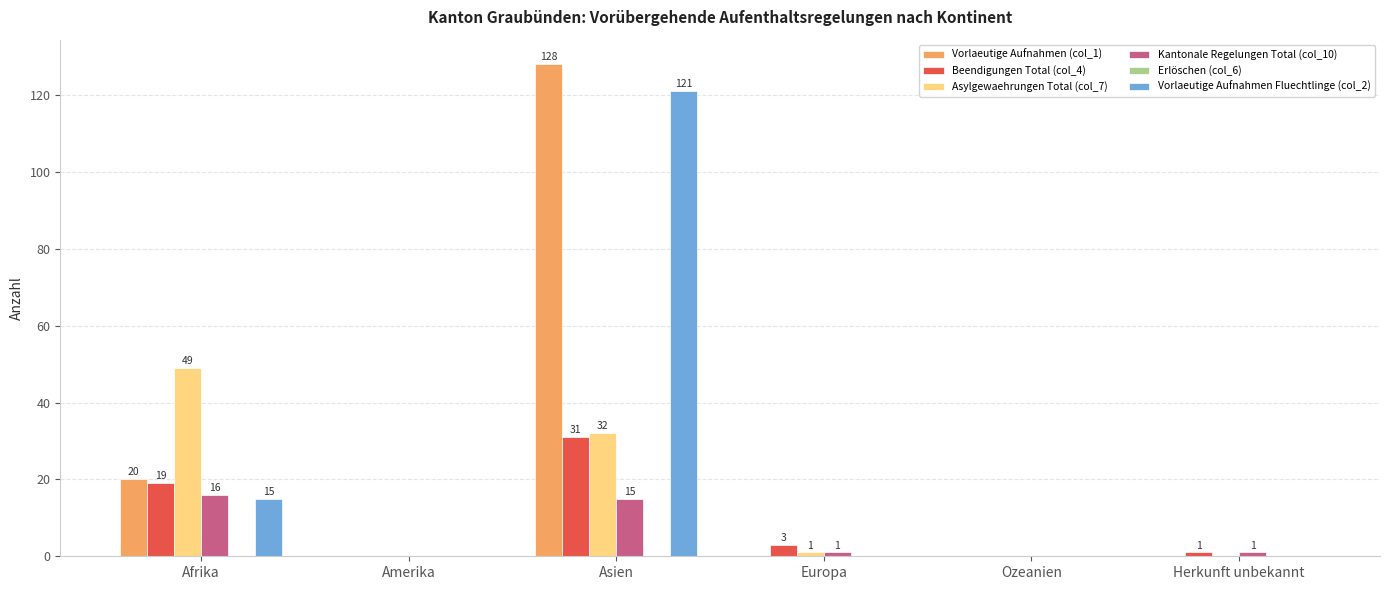

Which series has the largest range (max minus min)?

Vorlaeutige Aufnahmen (col_1)